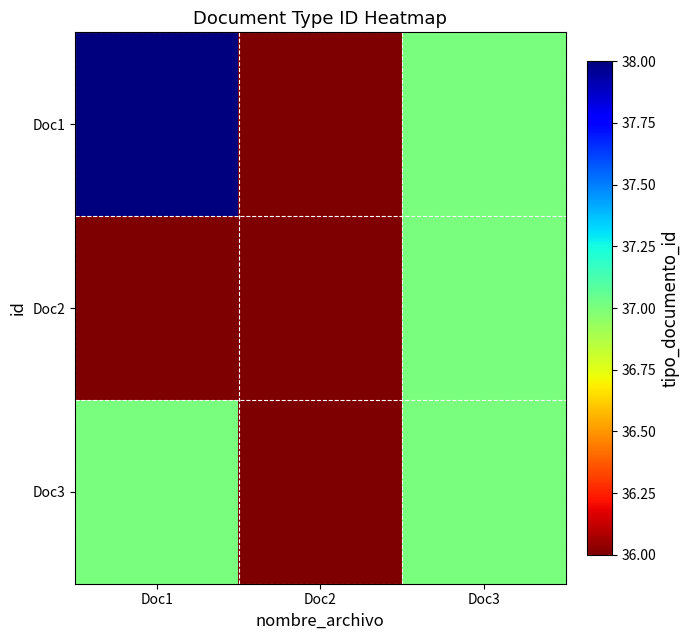

Which series has the largest total across all categories?

Doc1